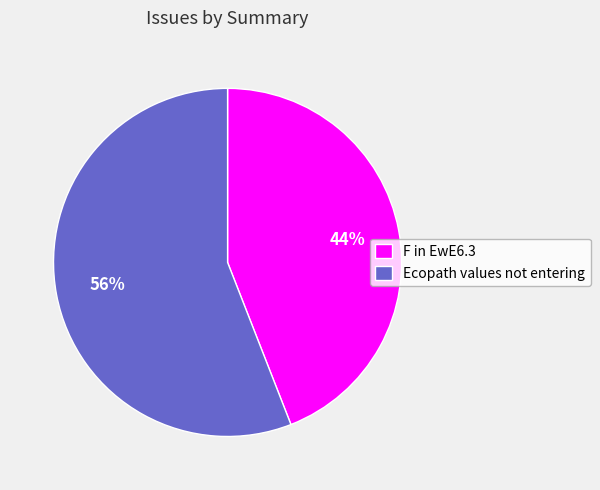

To the nearest percent, what portion does Ecopath values not entering represent?

56%